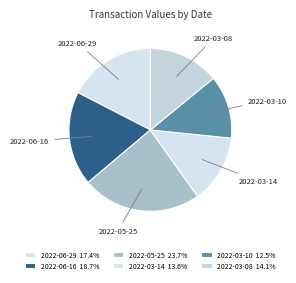

How many segments does this pie chart have?

6